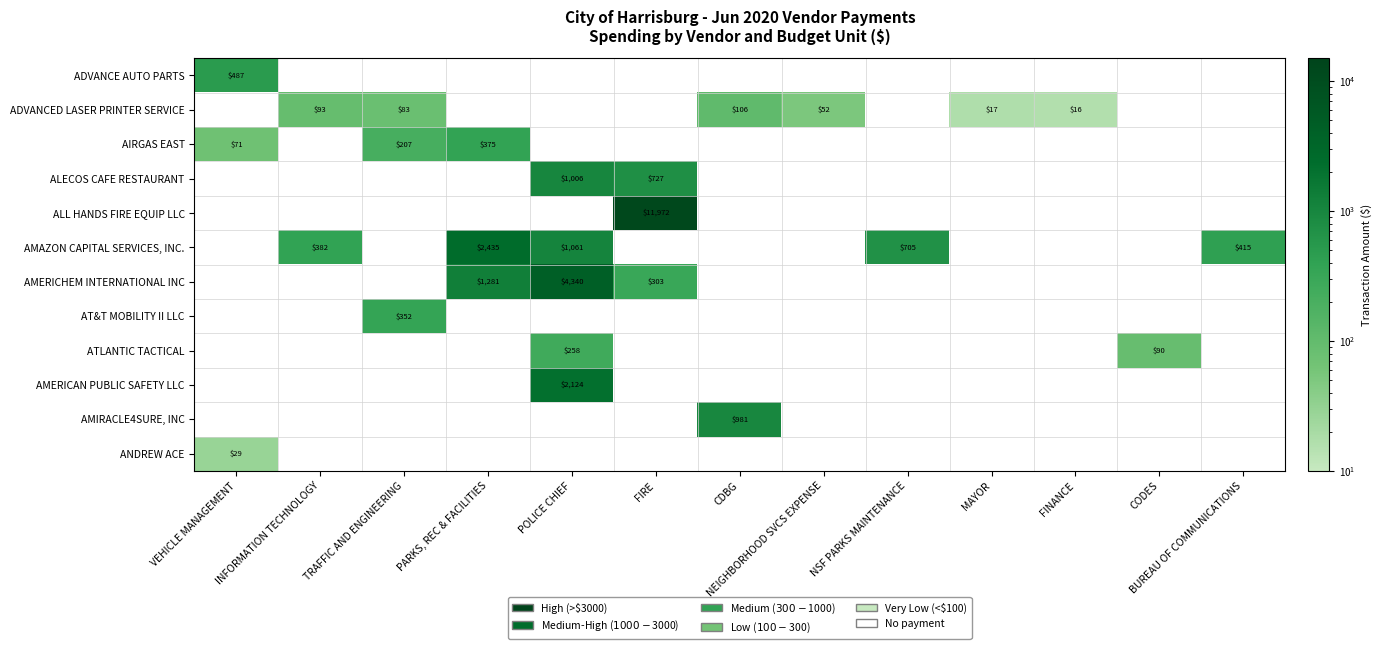

Rank the categories by ANDREW ACE value from highest to lowest.

VEHICLE MANAGEMENT, INFORMATION TECHNOLOGY, TRAFFIC AND ENGINEERING, PARKS, REC & FACILITIES, POLICE CHIEF, FIRE, CDBG, NEIGHBORHOOD SVCS EXPENSE, NSF PARKS MAINTENANCE, MAYOR, FINANCE, CODES, BUREAU OF COMMUNICATIONS